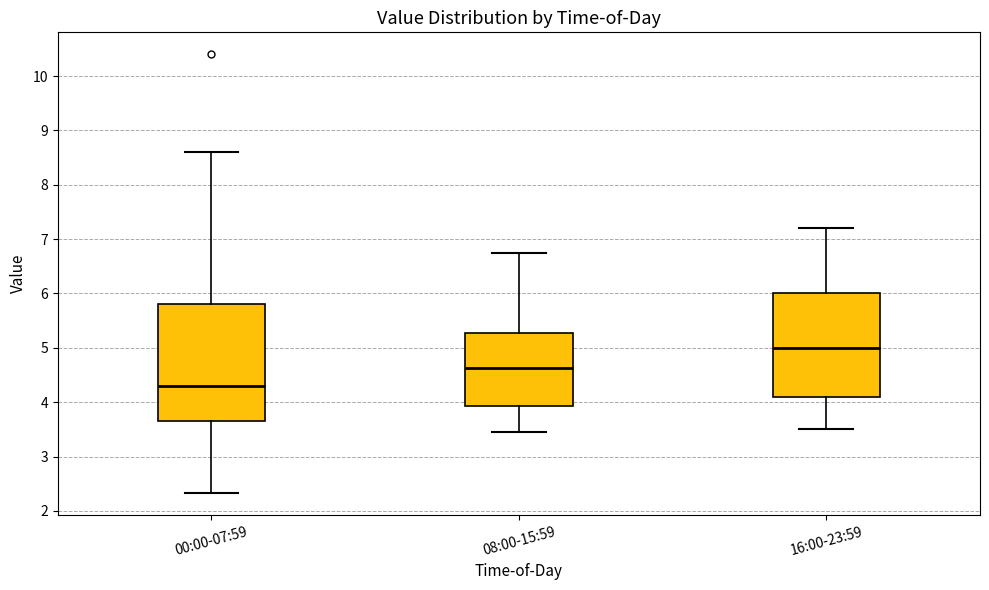

Where is the upper edge of the box for 08:00-15:59 on the y-axis? The values are not printed on the chart, so give them approximately, as read against the axis.

5.3